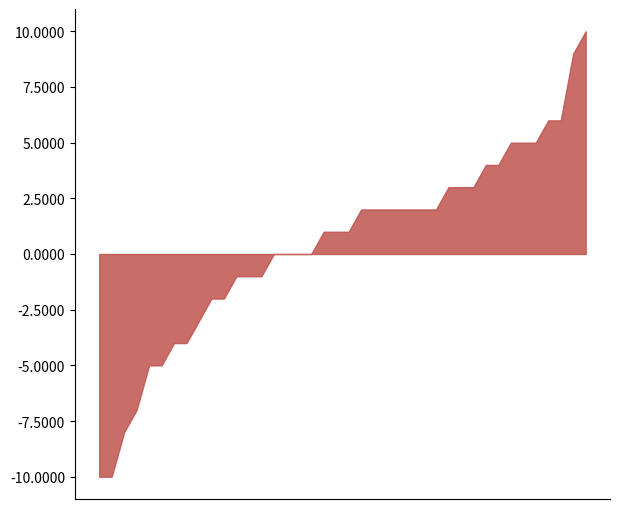

What is the change in value from 00:04 to 00:21?

-3